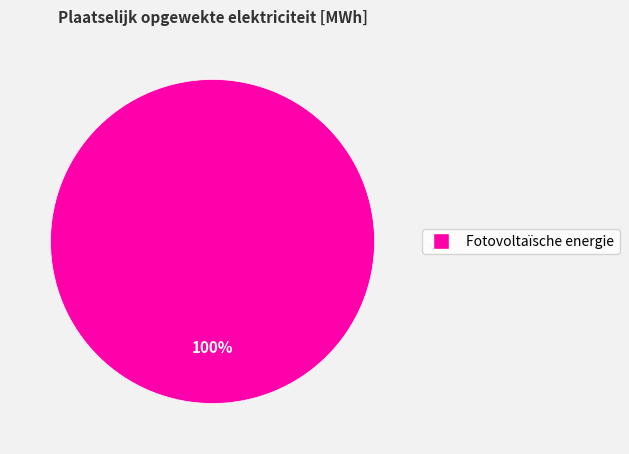

Count the number of slices in the pie.

1